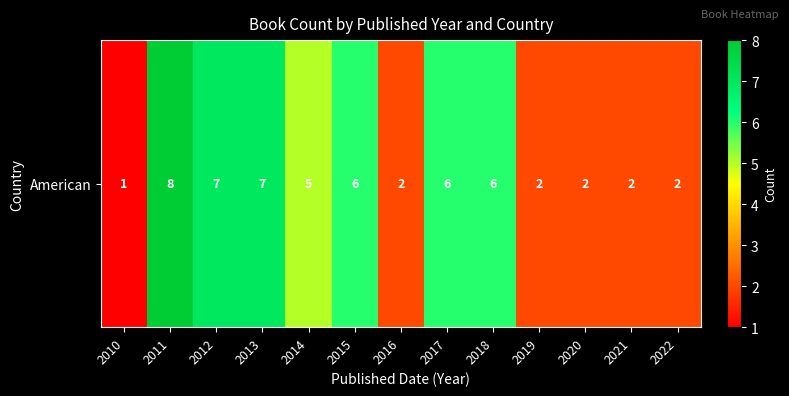

What is the smallest value displayed?

1